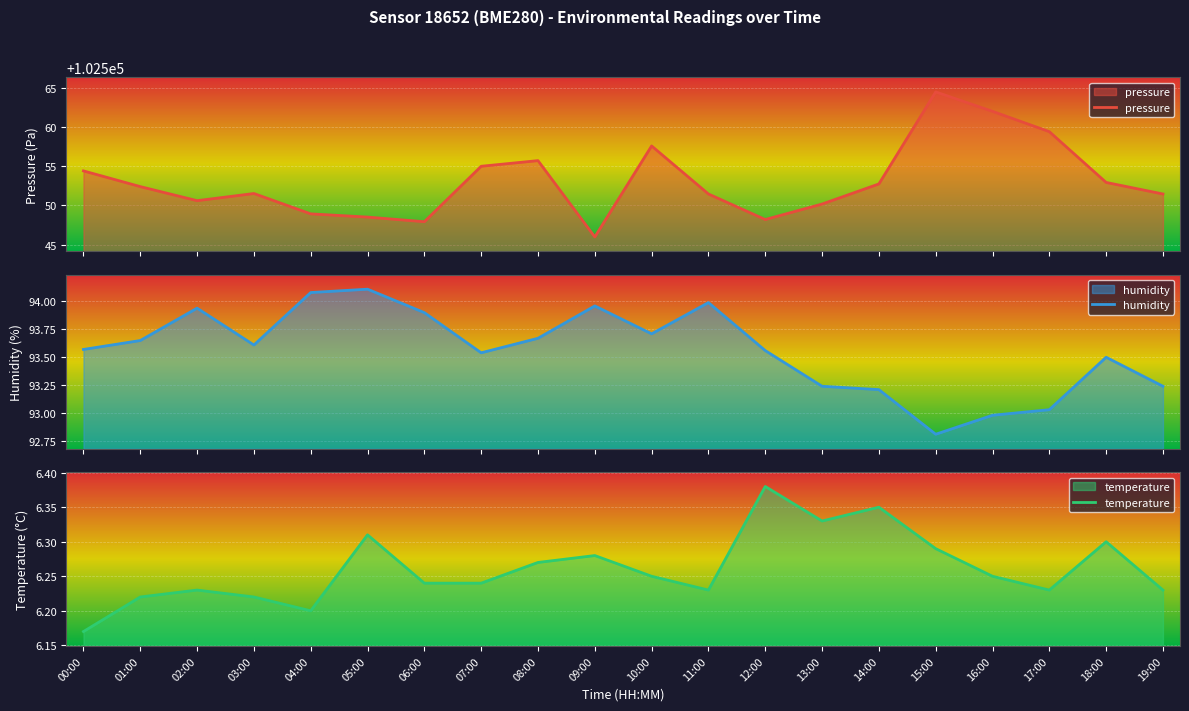

True or false: humidity and pressure cross at least once.

False